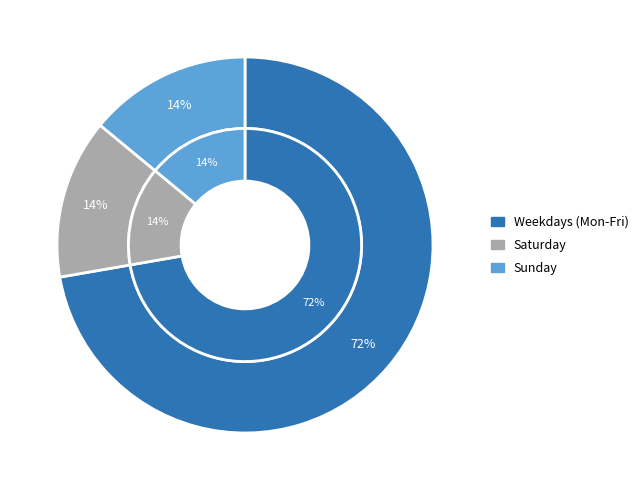

True or false: Wed accounts for 10% of the total.

False